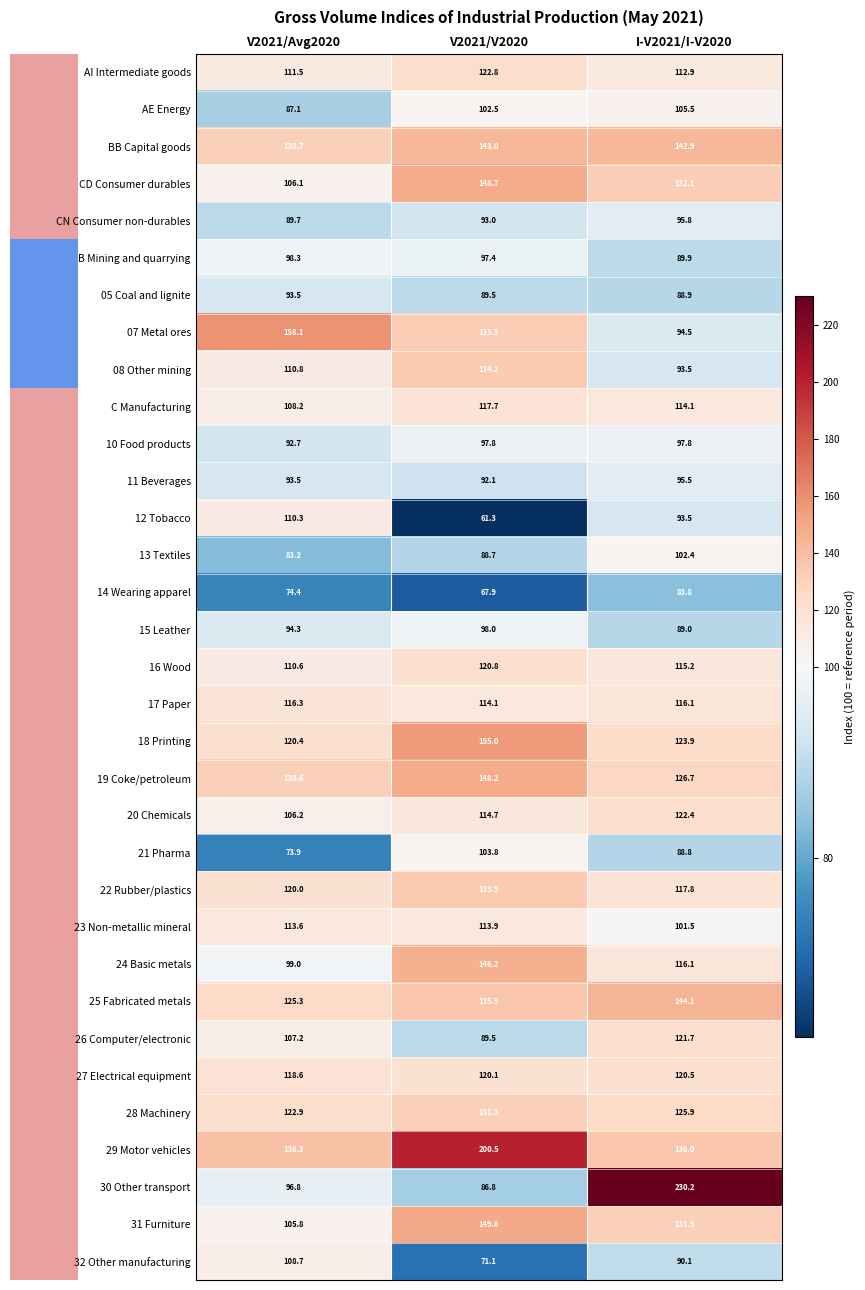

What is the sum of the 21 Pharma values at V2021/V2020 and I-V2021/I-V2020?

192.6